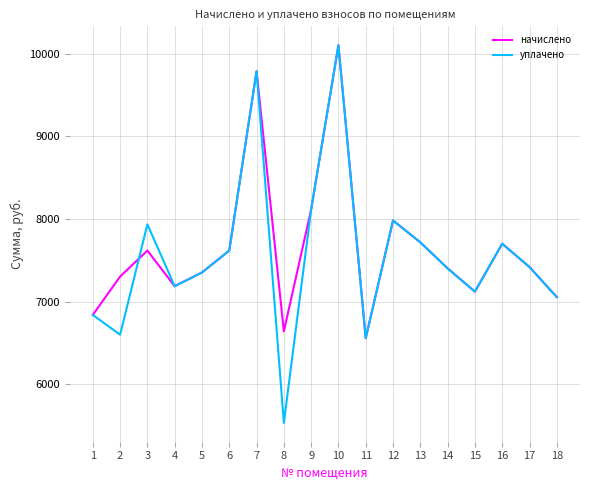

Where does the начислено series first go above 7418?

3